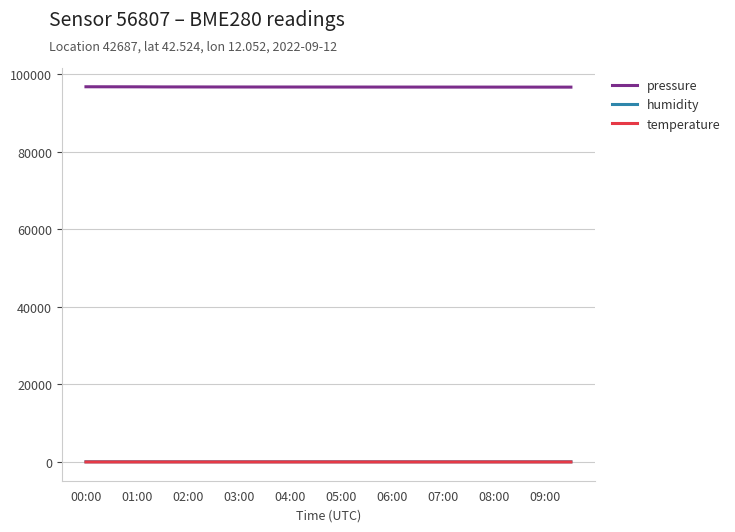

How many distinct data groups are displayed?

3